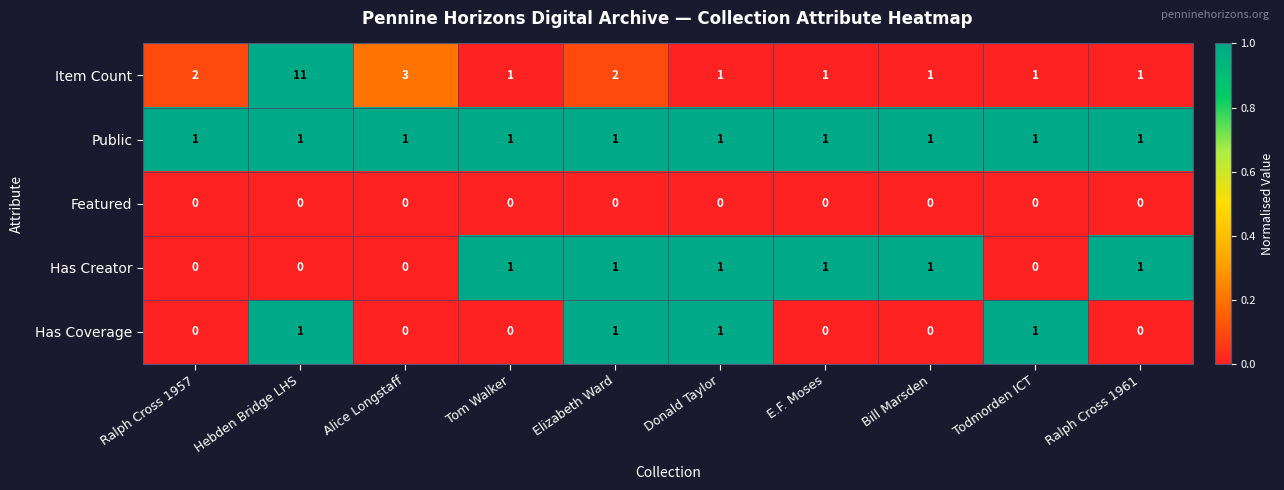

The Item Count series shows 0 at Ralph Cross 1961. True or false?

False